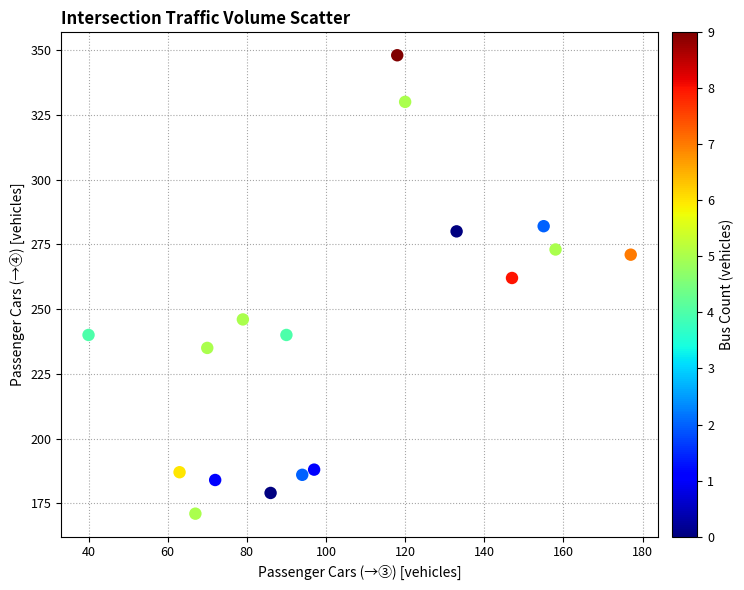

What is the range of Y values (max minus min)?

177